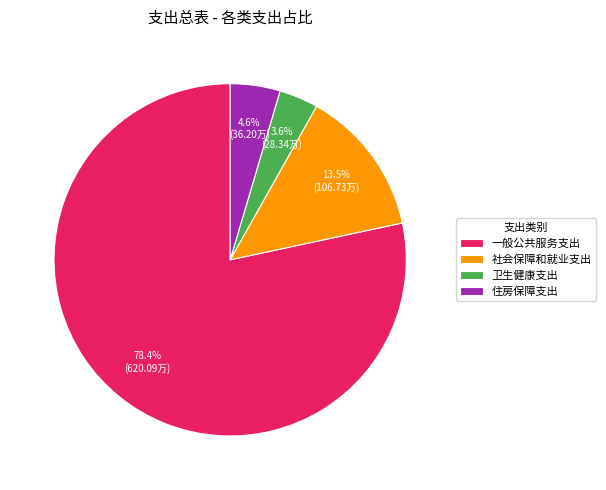

Which category accounts for the majority?

一般公共服务支出